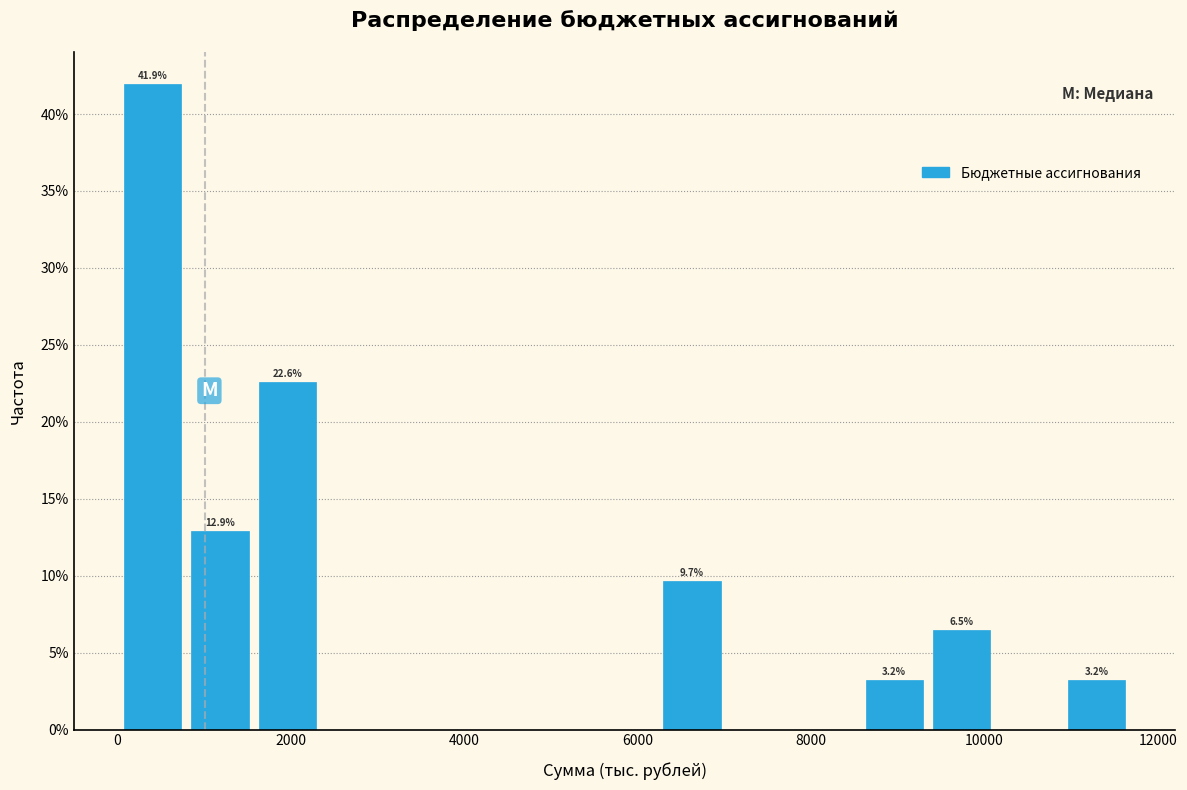

Around what value on the x-axis is the tallest bar? Give the approximate position of its centre, as read against the axis.

400